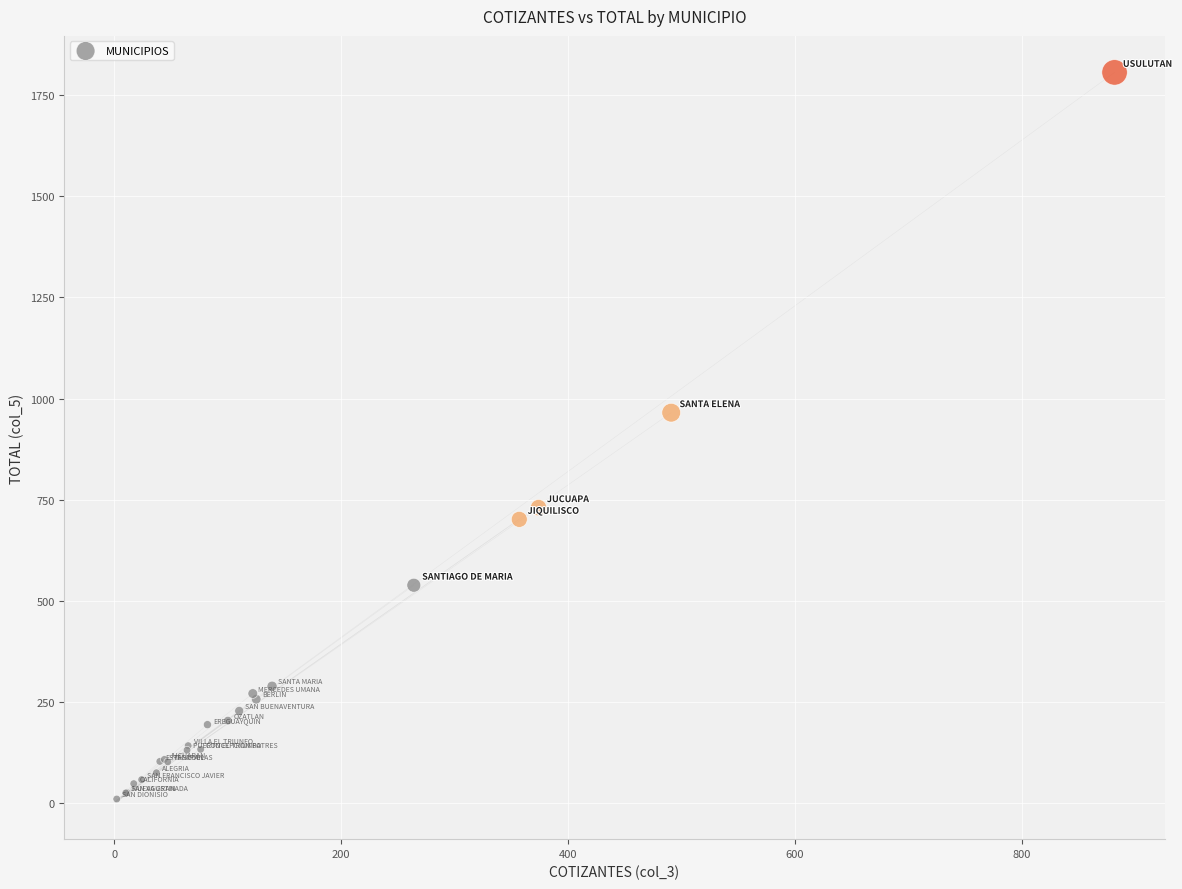

What Y value in the scatter plot is closest to 908?

965